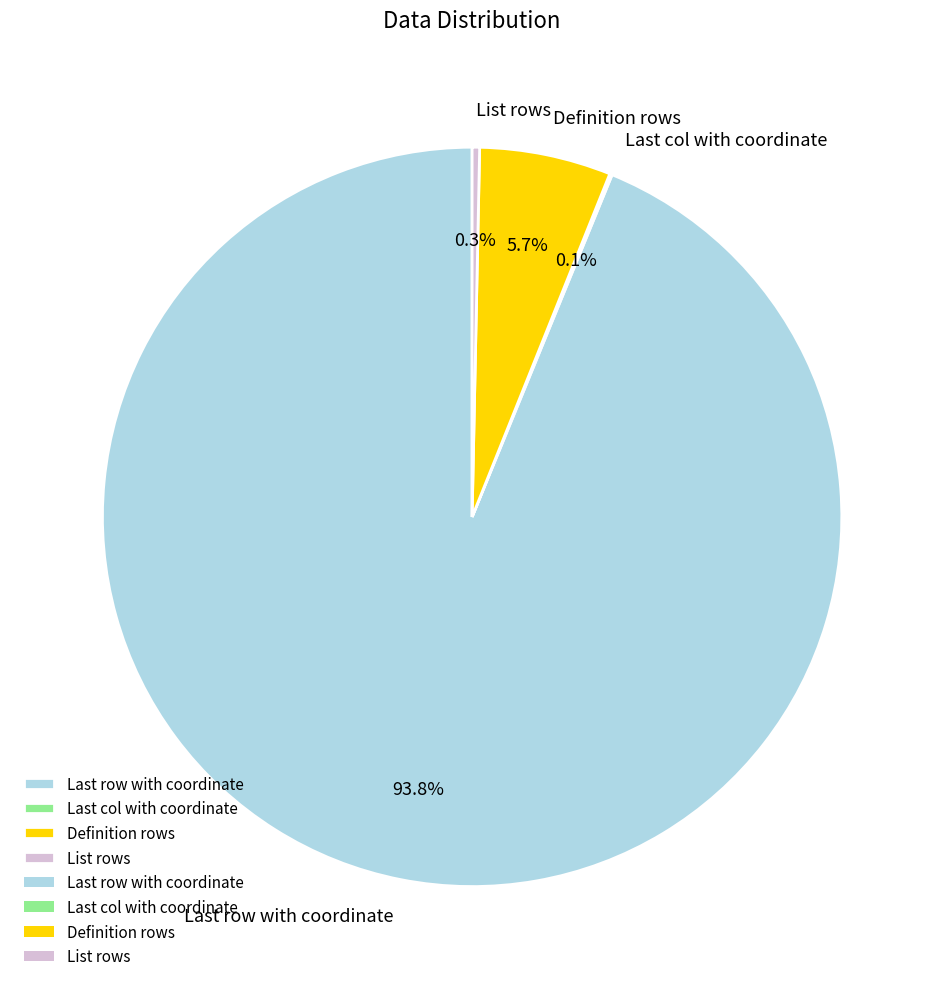

Which category has the biggest portion of the pie?

Last row with coordinate